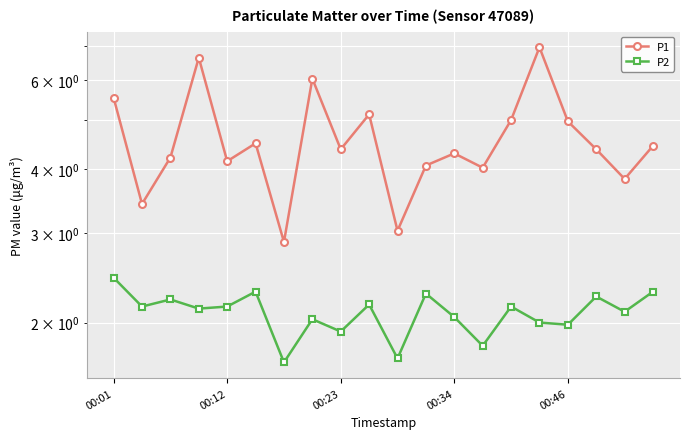

What are all the series names shown in the legend?

P1, P2